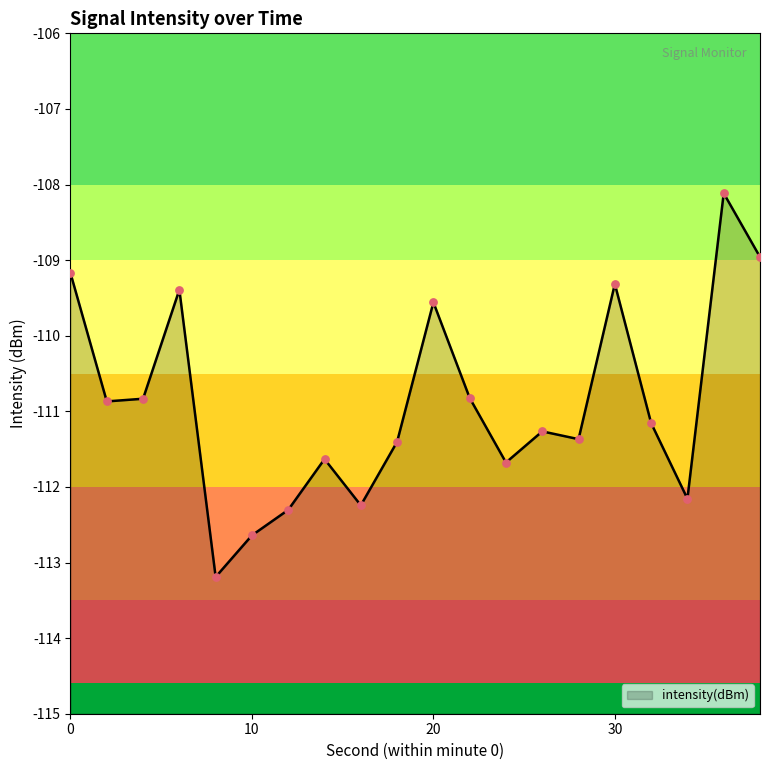

Which has a higher value, 38 or 10?

38